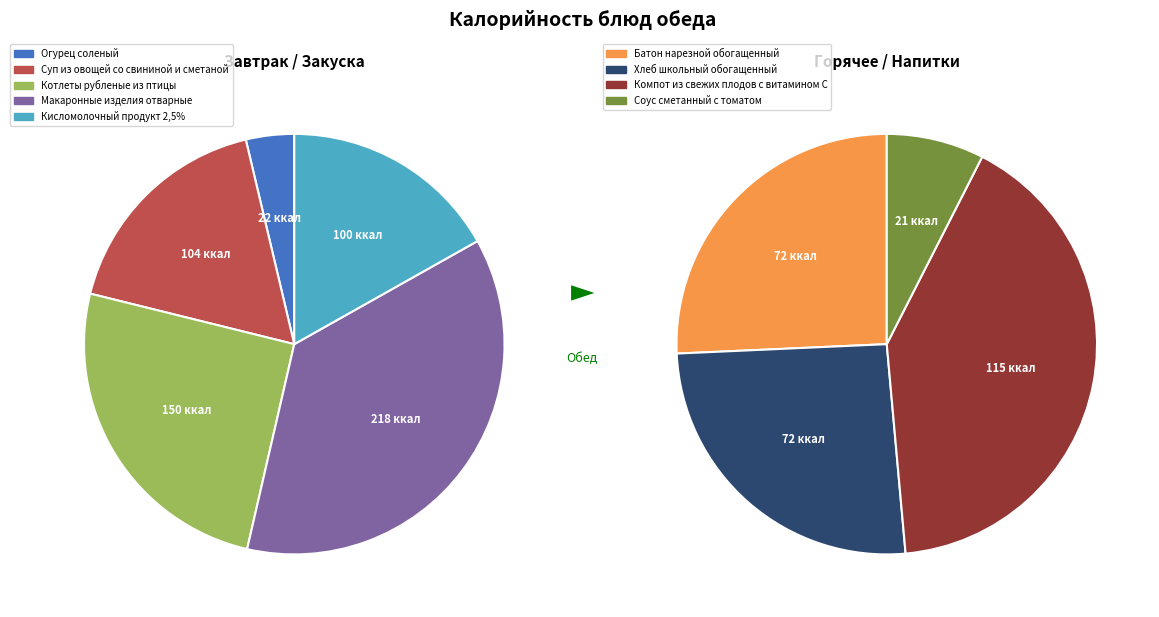

Count the number of slices in the pie.

9